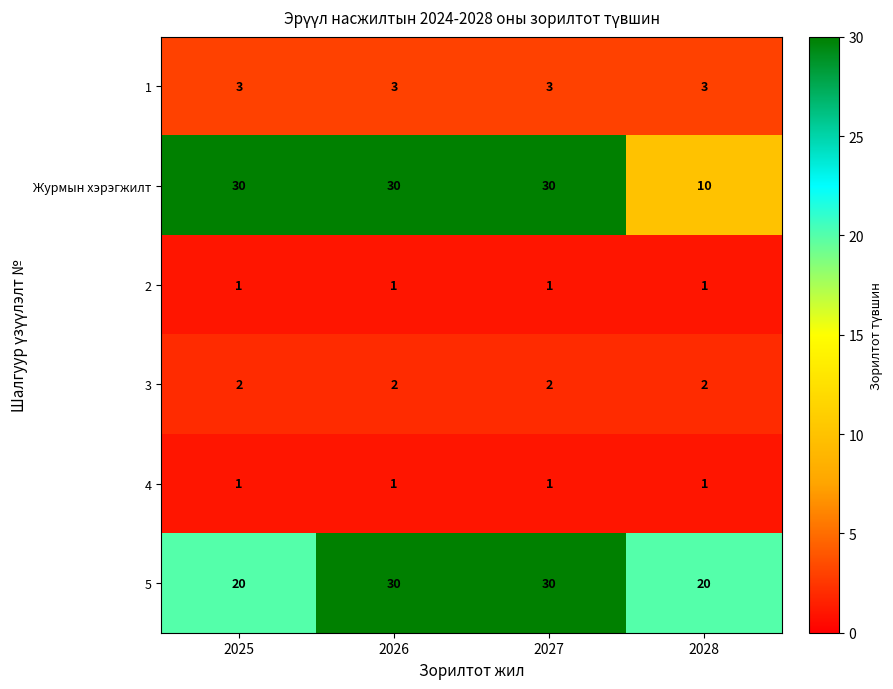

What is the approximate value of 5 at 2028, to the nearest 10?

20